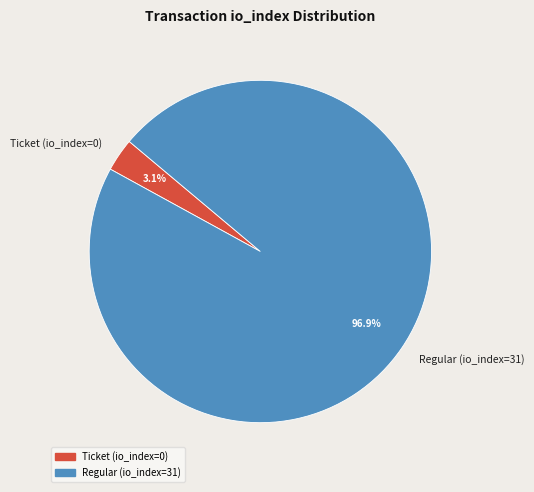

Which slice is the smallest?

Ticket (io_index=0)